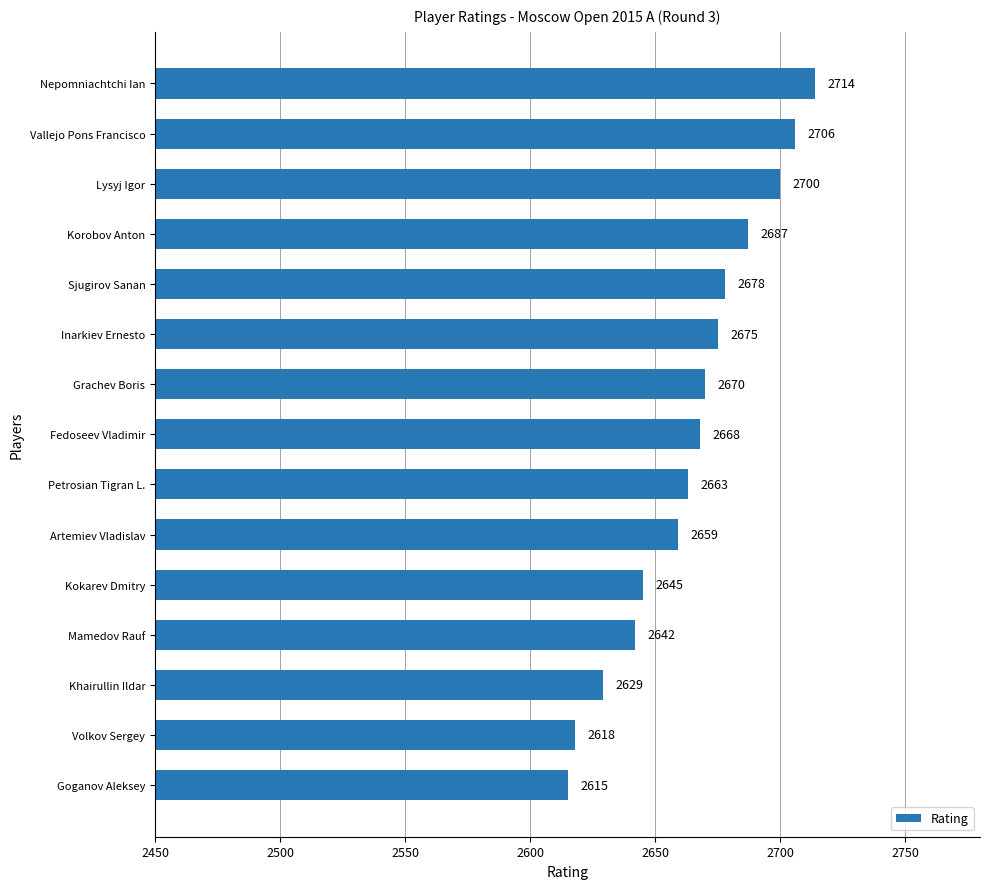

What is the maximum value shown in the chart?

2714